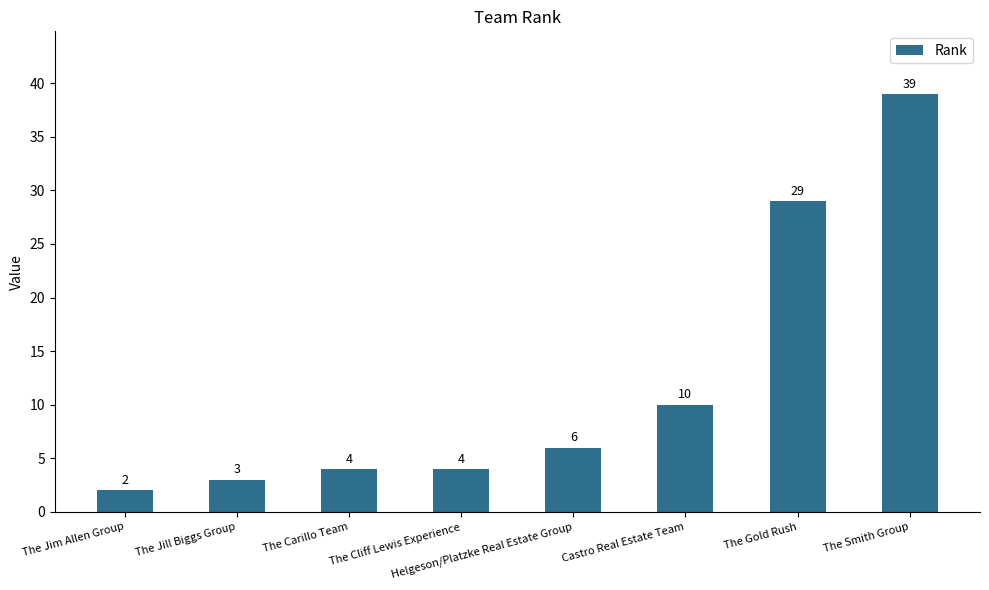

The value at Castro Real Estate Team is 10. True or false?

True